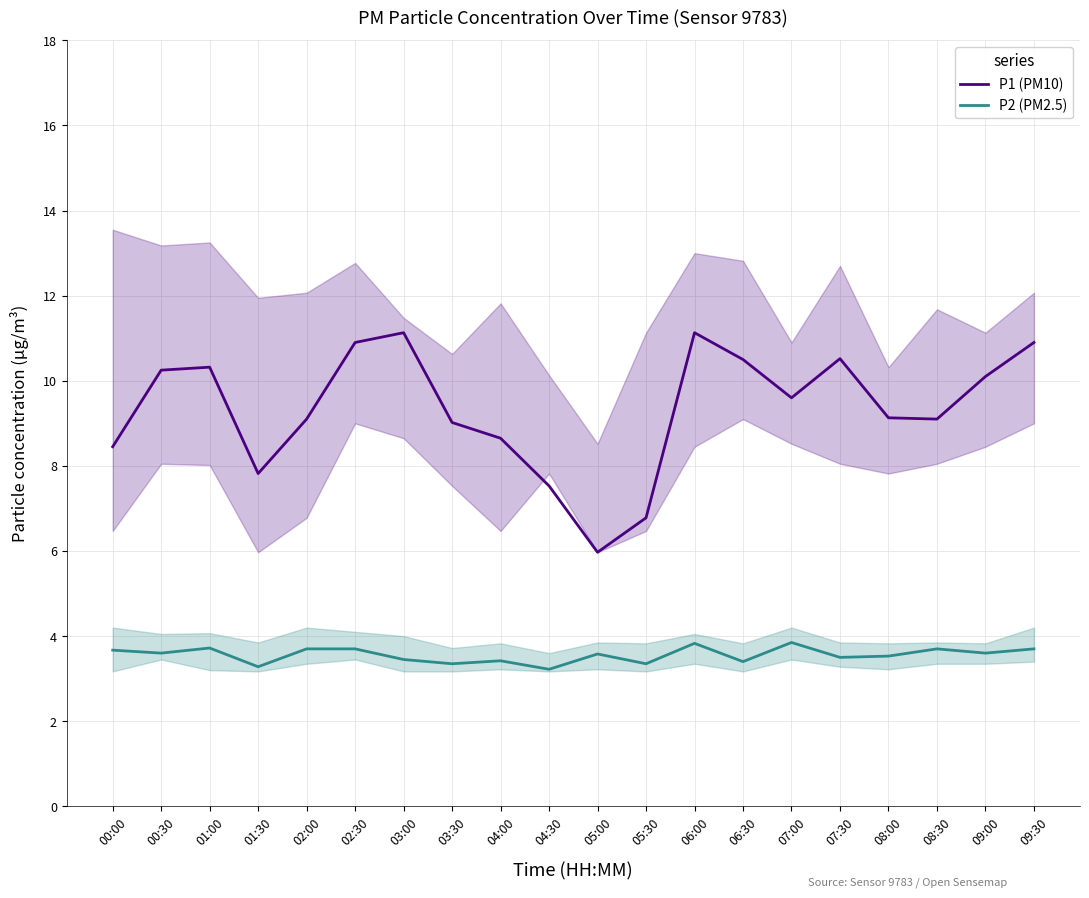

What is the value of the P1 (PM10) point at the 18th from the left?

9.1